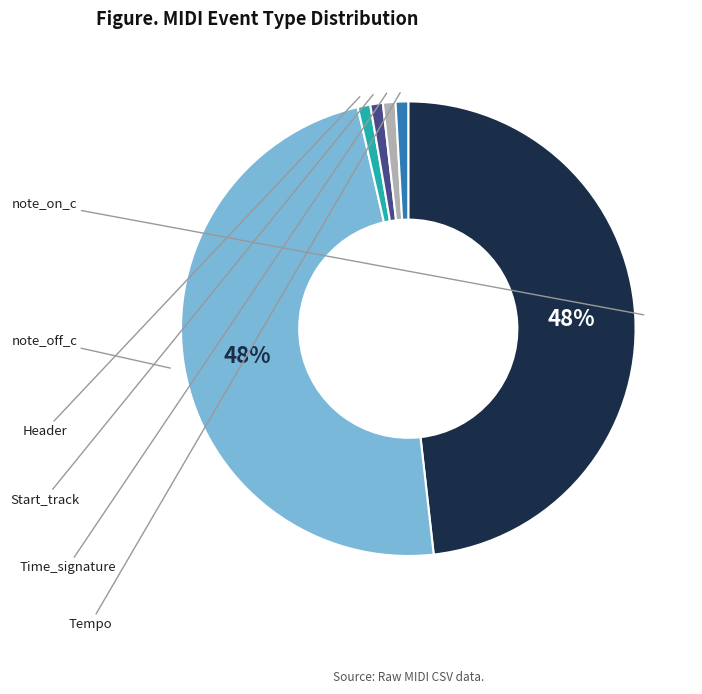

How many segments does this pie chart have?

6